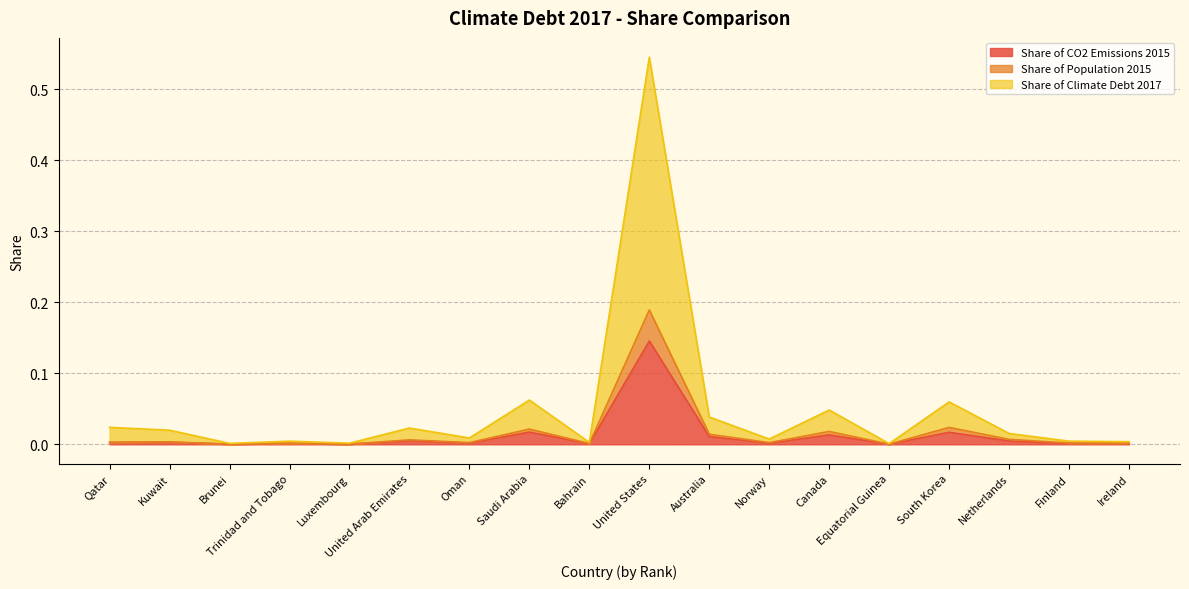

Which category has the lowest value across all series?

Equatorial Guinea